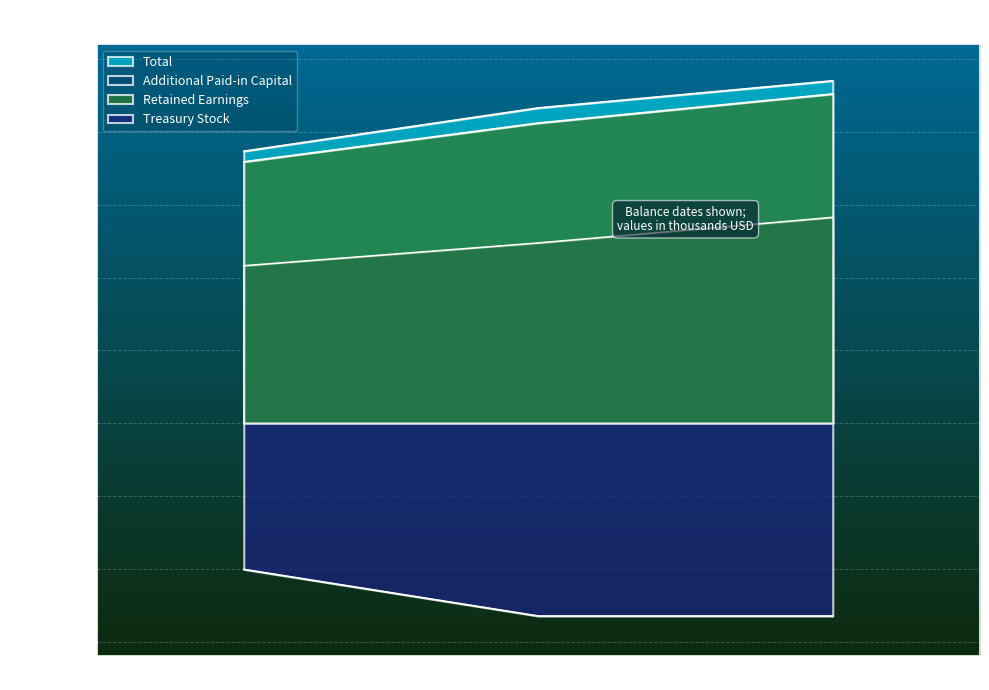

At which category is the sum across all series the highest?

Jan. 03, 2014